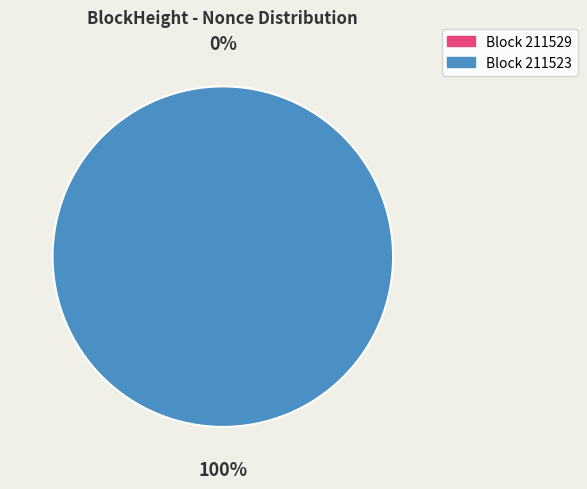

What percentage do 211523 and 211529 together represent?

100.0%